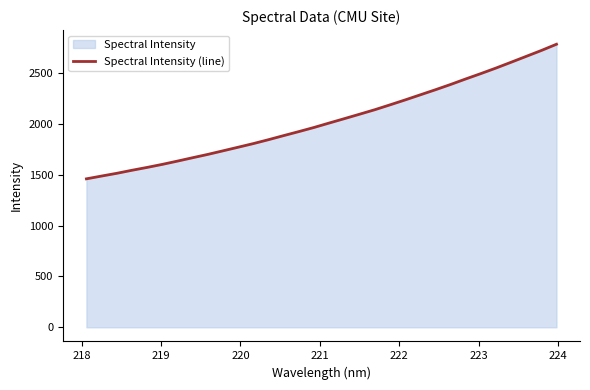

Reading left to right, transcribe all the data shown in this chart.

1460.0	1487.4	1514.3	1544.2	1572.3	1602.1	1634.4	1667.7	1700.3	1735.5	1770.9	1806.6	1845.0	1885.1	1924.6	1965.1	2008.7	2051.7	2095.3	2139.2	2186.9	2235.4	2285.6	2335.6	2387.4	2441.8	2494.5	2549.1	2606.3	2664.2	2722.1	2783.5